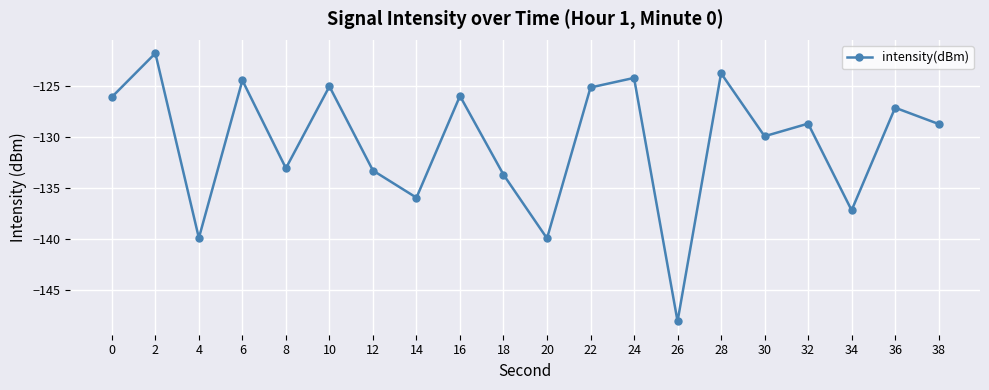

Does the chart have visible grid lines?

Yes